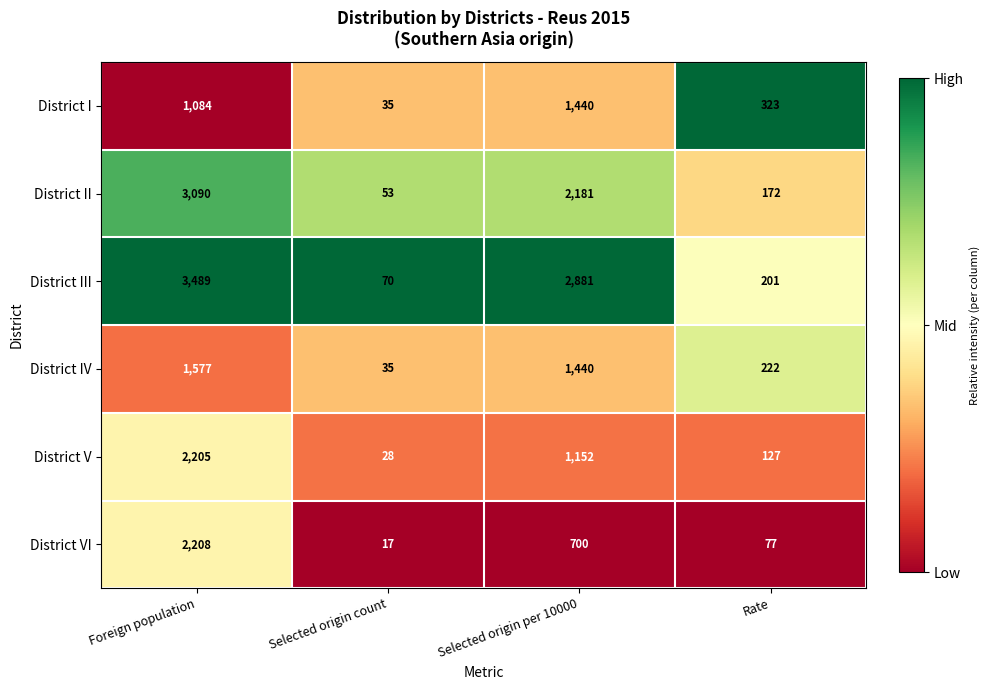

Reading left to right, extract all data points from this chart.

District I: 1084	35	1440	323
District II: 3090	53	2181	172
District III: 3489	70	2881	201
District IV: 1577	35	1440	222
District V: 2205	28	1152	127
District VI: 2208	17	700	77